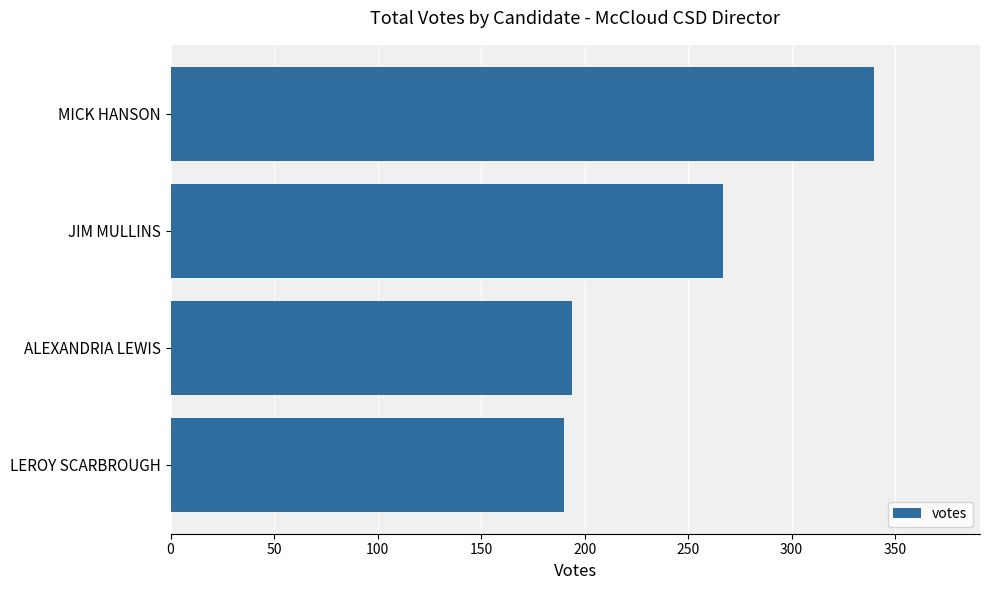

What is the sum of all values?

991